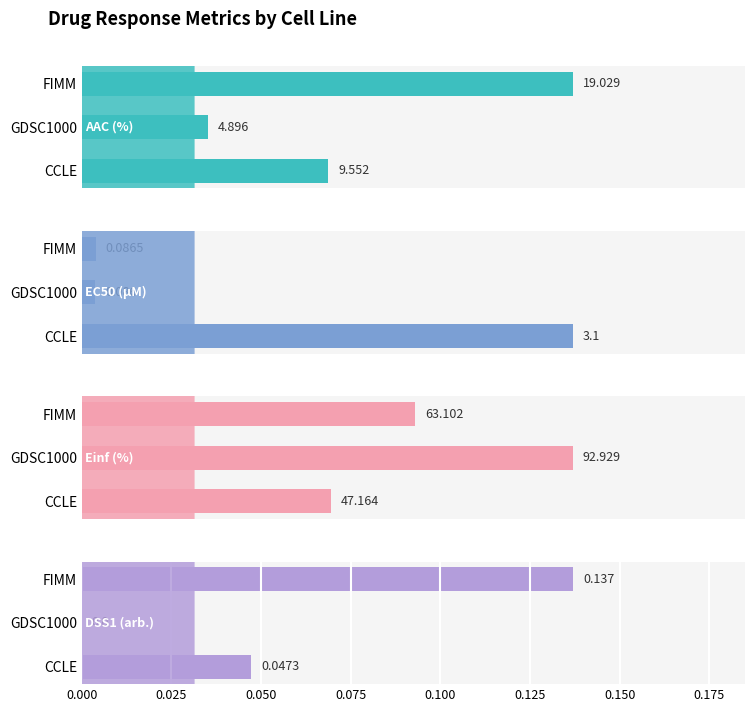

What are all the series names shown in the legend?

AAC (%), EC50 (µM), Einf (%), DSS1 (arb.)